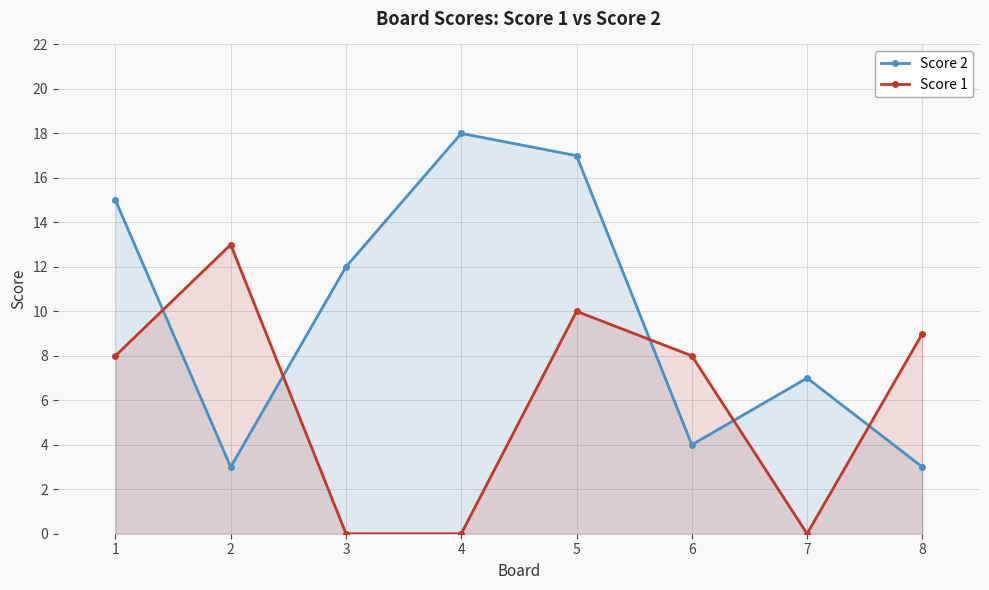

Which series has the widest spread of values?

Score 2